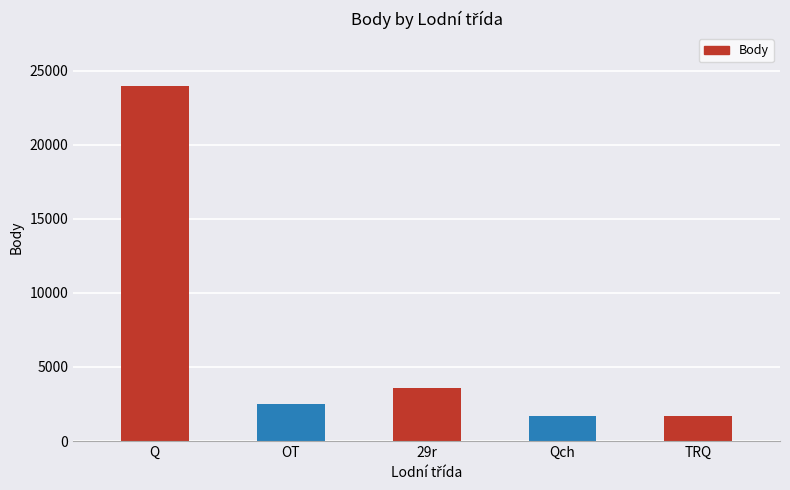

What is the ratio of the value at Q to the value at 29r?

6.6